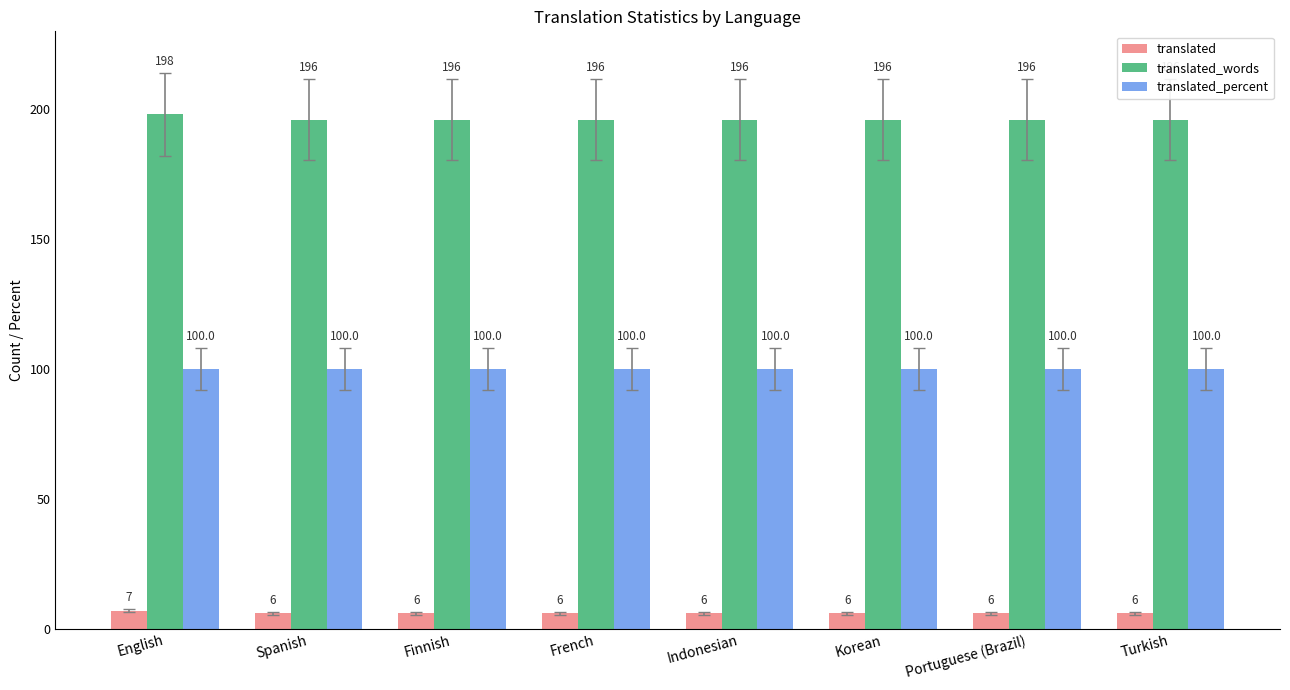

Which series has the widest spread of values?

translated_words